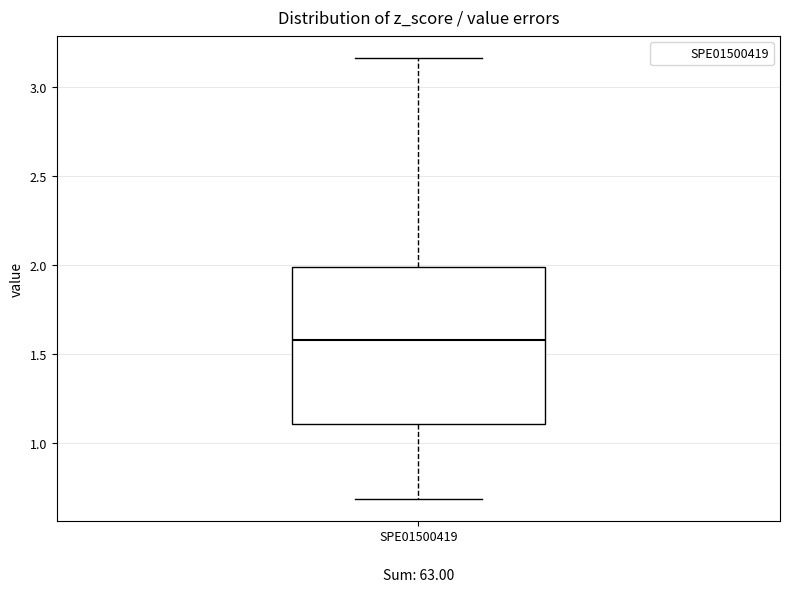

Where does the lower whisker of the box for SPE01500419 end on the y-axis? The values are not printed on the chart, so give them approximately, as read against the axis.

0.70